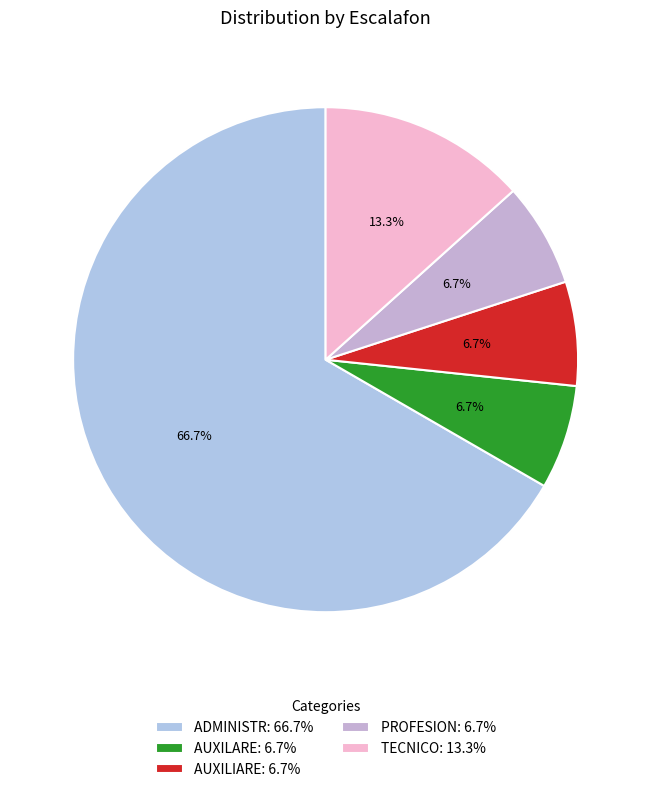

How many slices are in this pie chart?

5